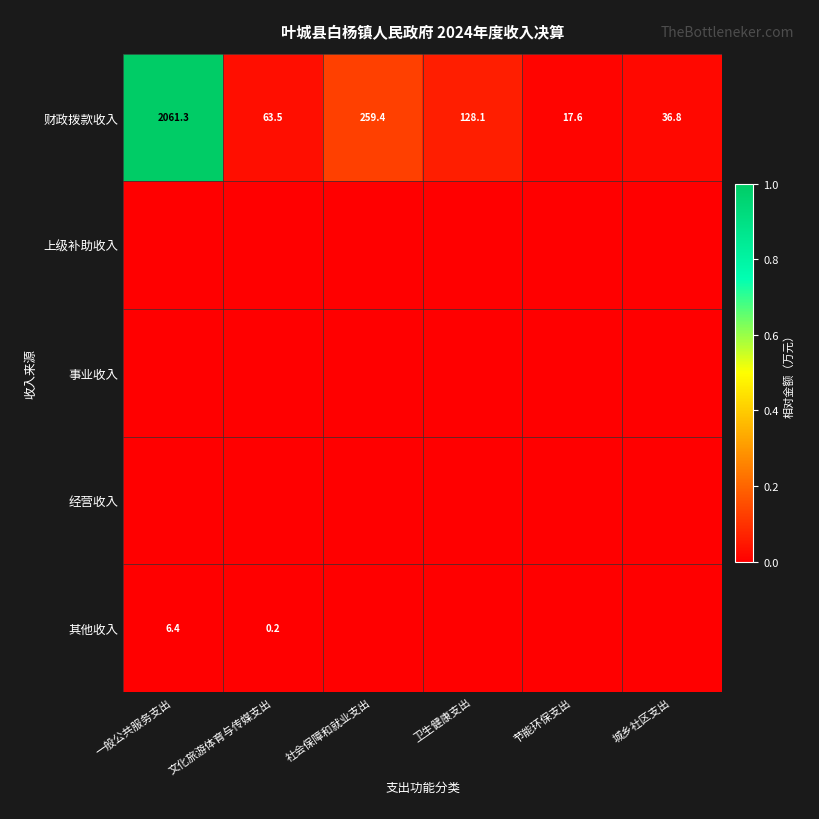

At which category is the sum across all series the highest?

一般公共服务支出